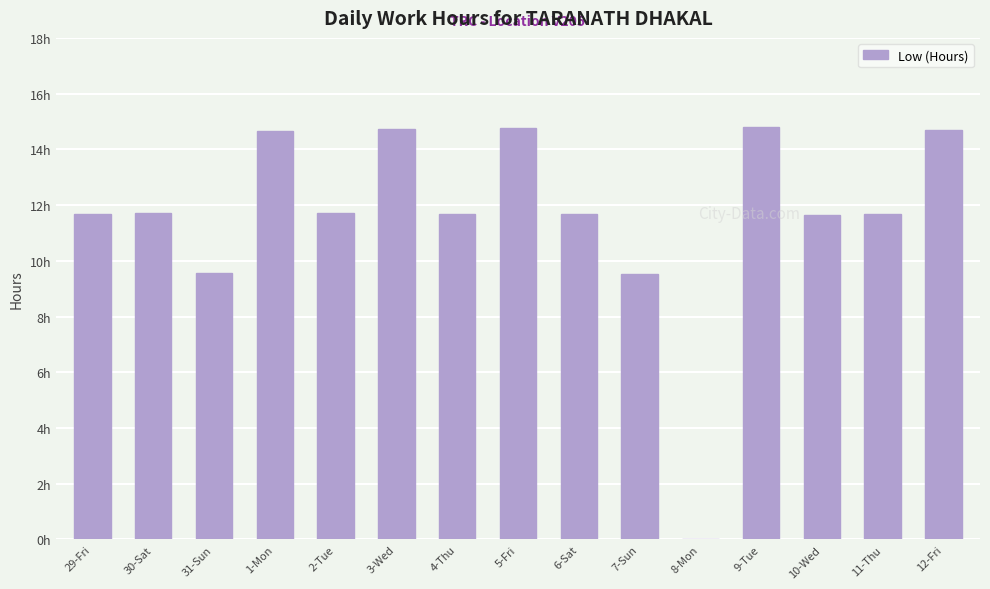

What is the change in value from 9-Tue to 10-Wed?

-3.2